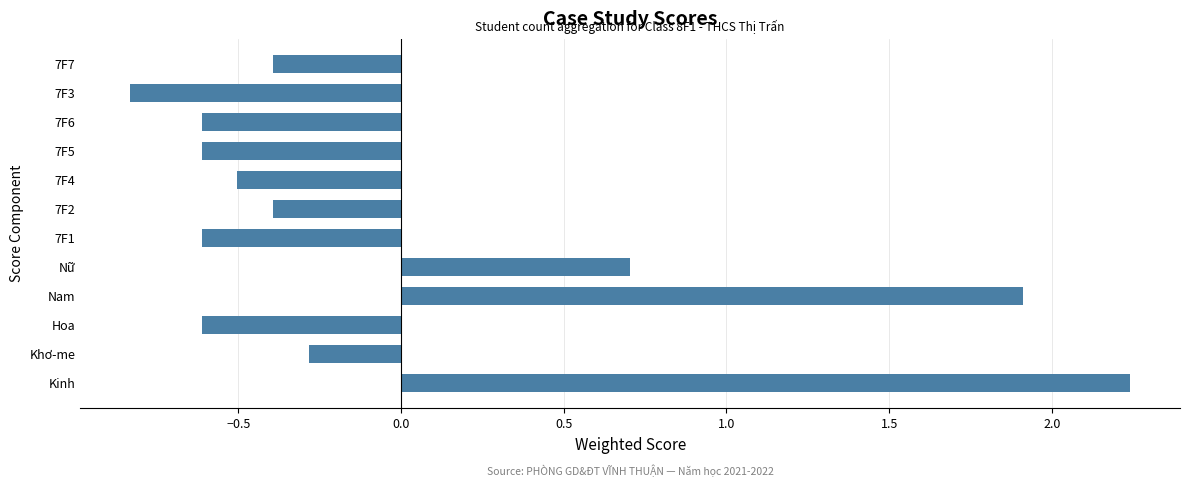

The chart shows a value of -0.3 at Khơ-me. True or false?

True